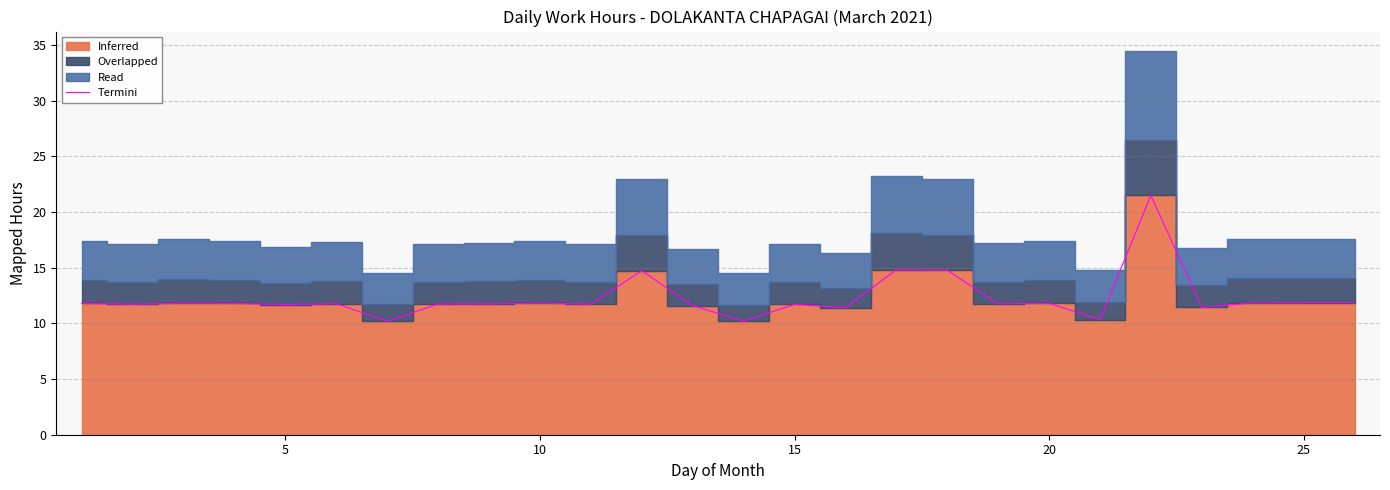

Does the chart have visible grid lines?

Yes